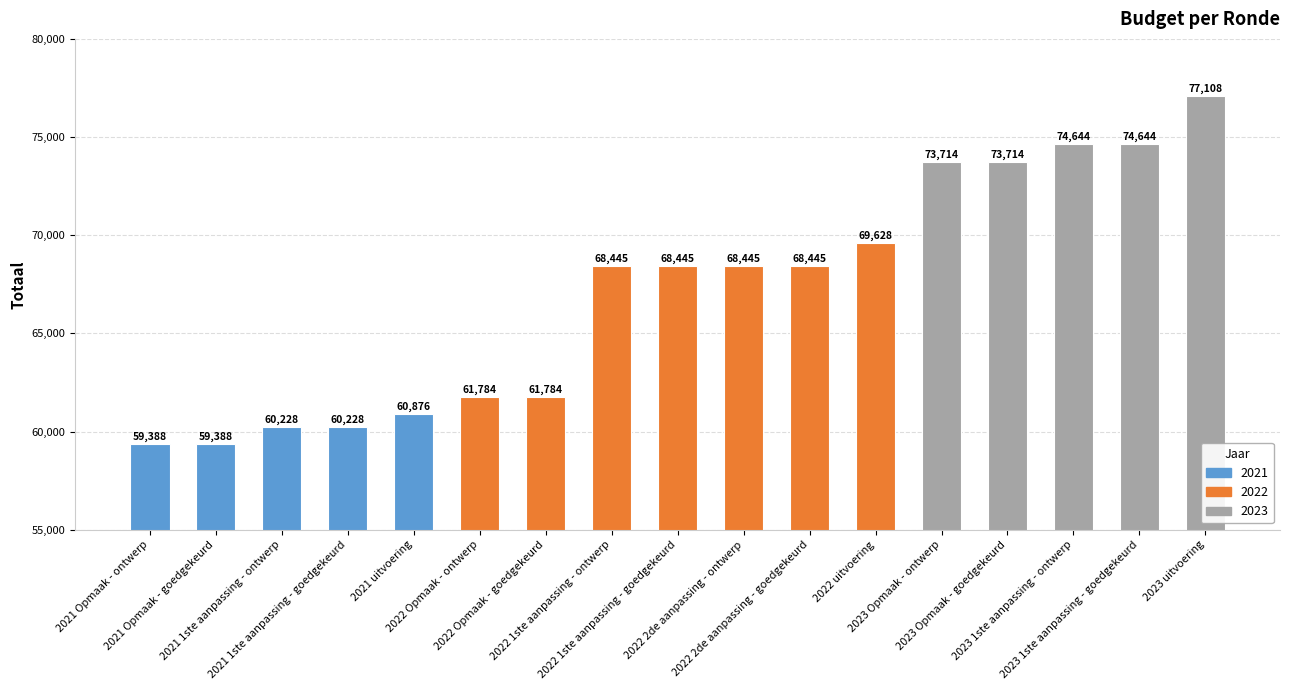

Which has a higher value, 2022 2de aanpassing - goedgekeurd or 2021 1ste aanpassing - ontwerp?

2022 2de aanpassing - goedgekeurd